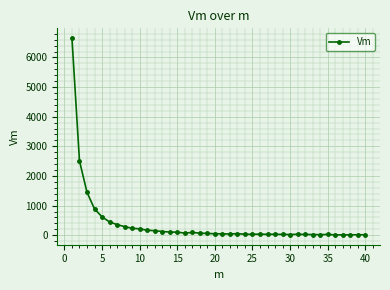

How many data points does each series have?

40